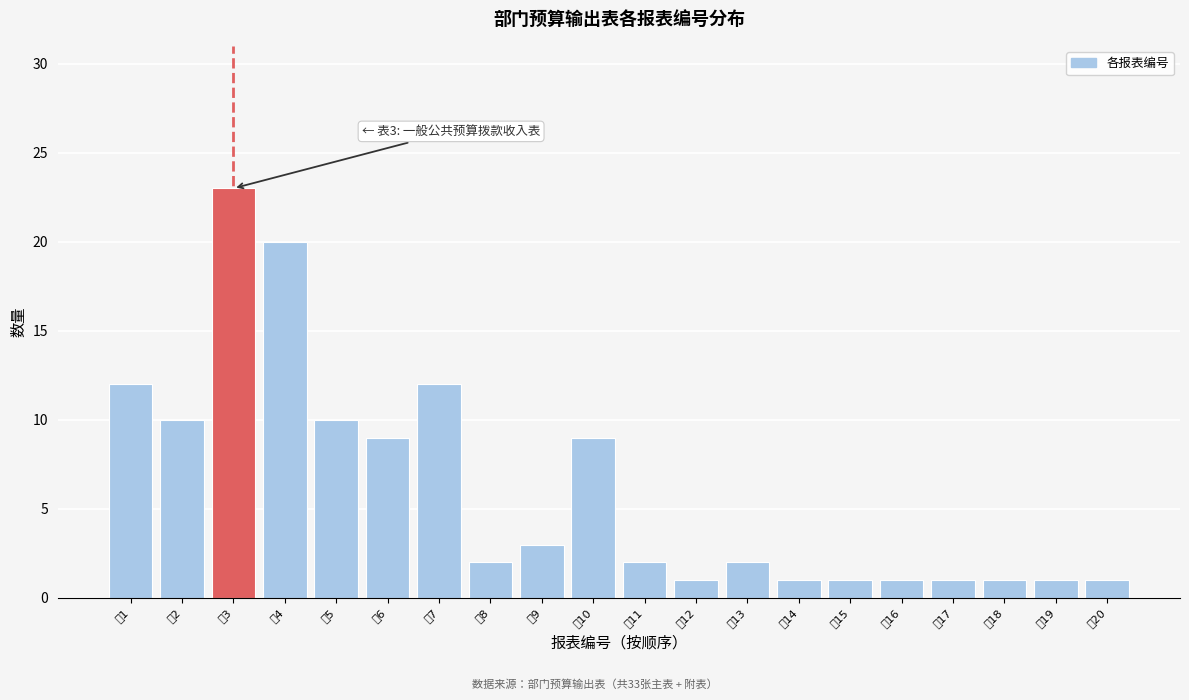

Reading left to right, extract all data points from this chart.

12	10	23	20	10	9	12	2	3	9	2	1	2	1	1	1	1	1	1	1